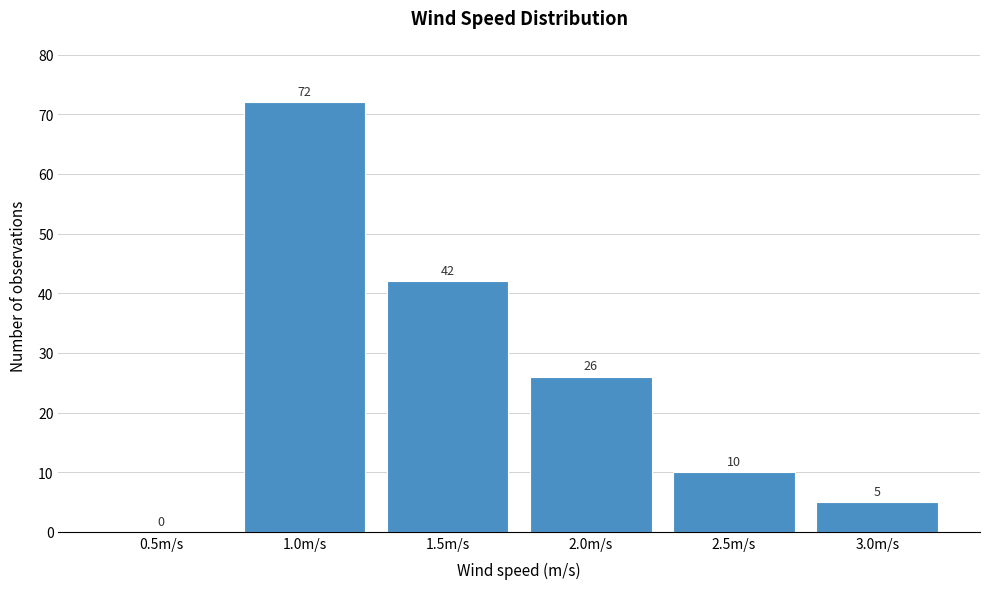

What is the sum of the values at 0.5m/s and 2.5m/s?

10